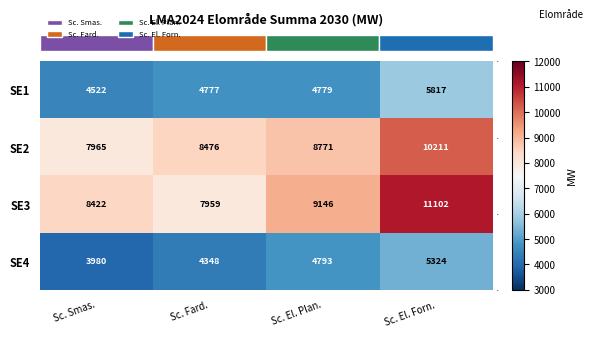

What is the average value of the SE2 series?

8856